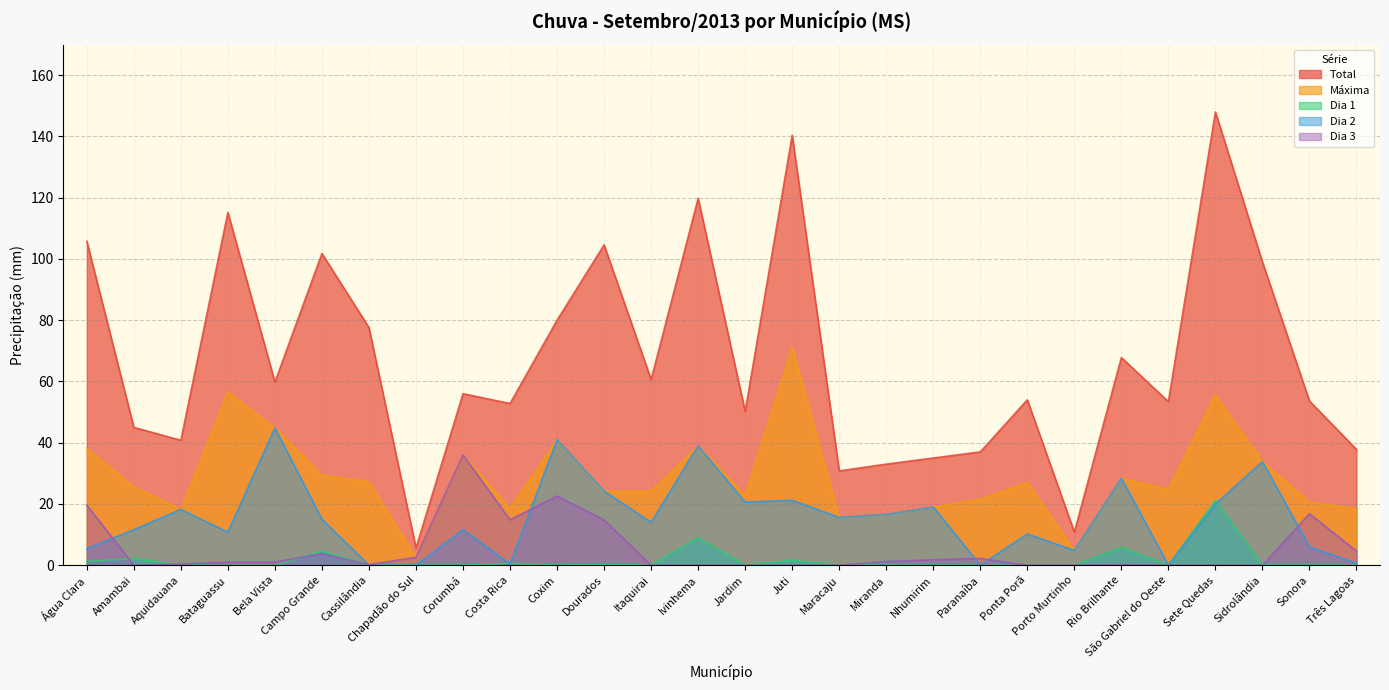

What is the difference between the maximum and minimum values in the Total series?

142.4